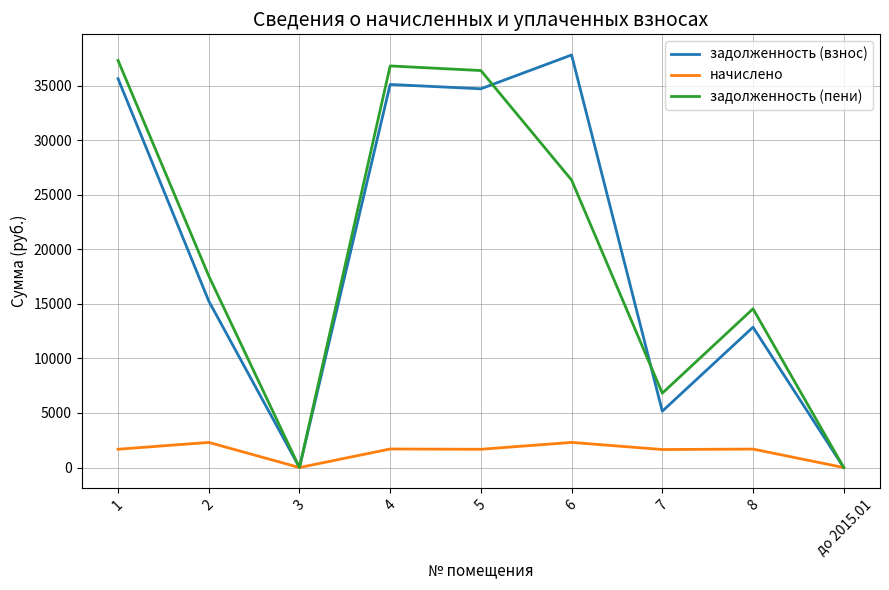

At how many categories does at least one series exceed 33747?

4